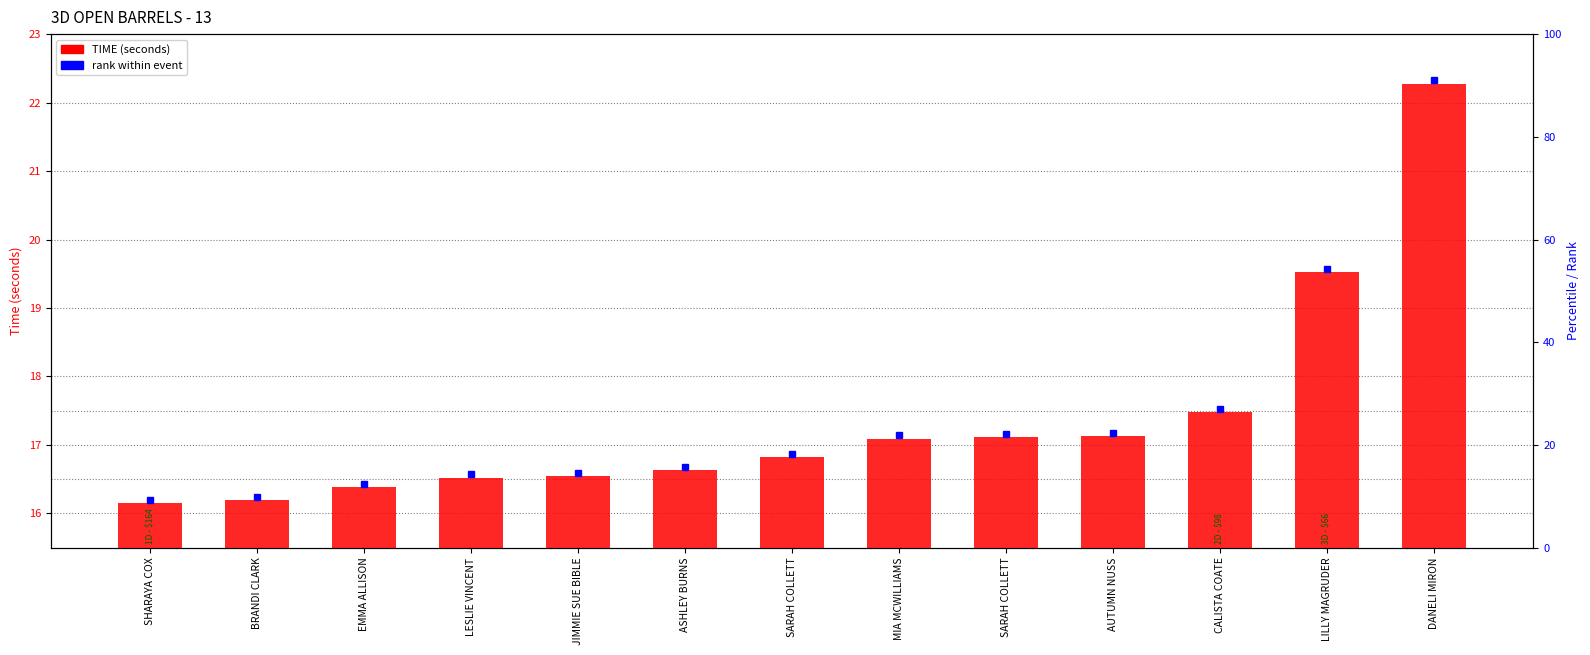

How many distinct data groups are displayed?

1